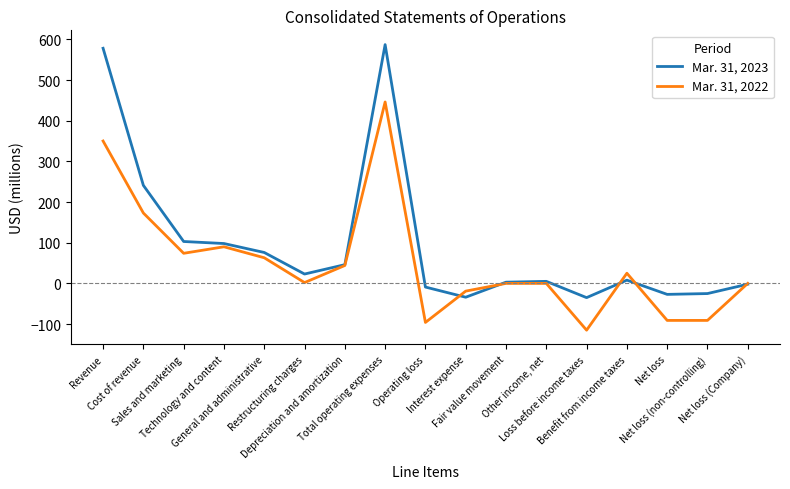

What is the difference between the Mar. 31, 2023 values at Technology and content and Loss before income taxes?

133